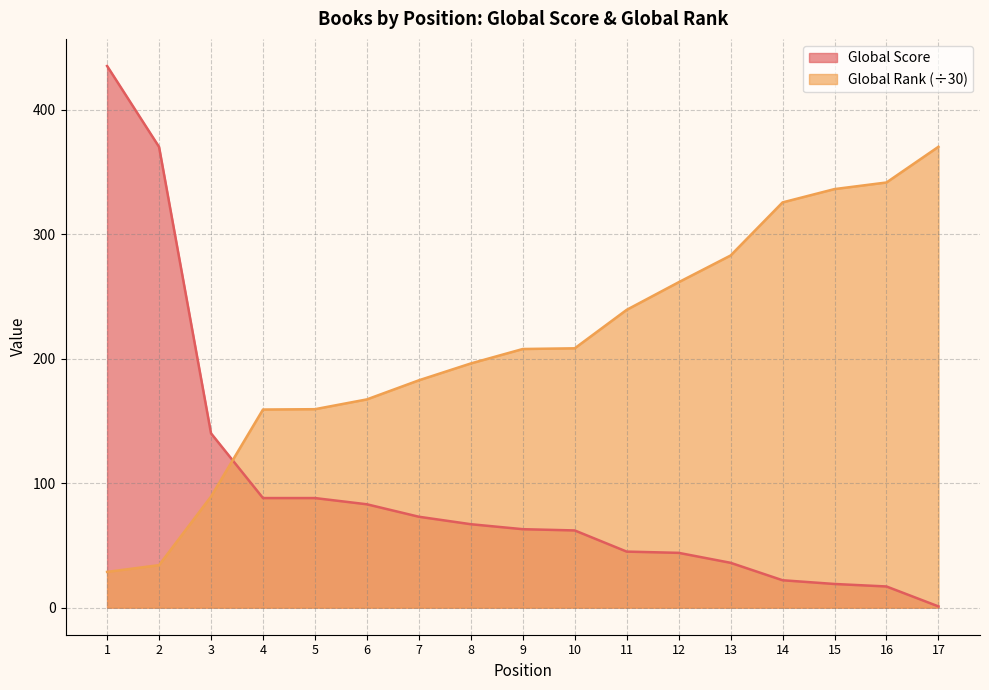

What is the difference between the maximum and second lowest values in the Global Rank series?

336.0